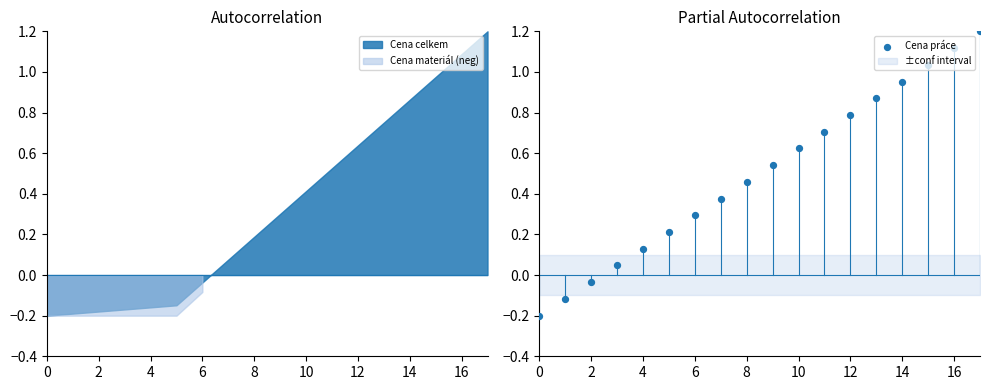

Between 10 and 14, which is larger?

14